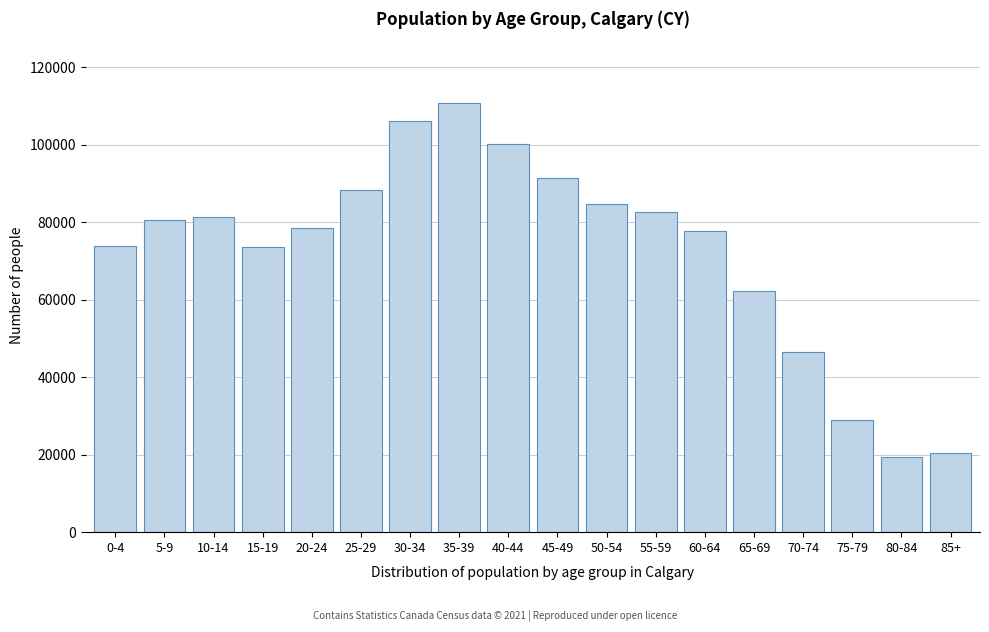

The value at 20-24 is 42604. True or false?

False